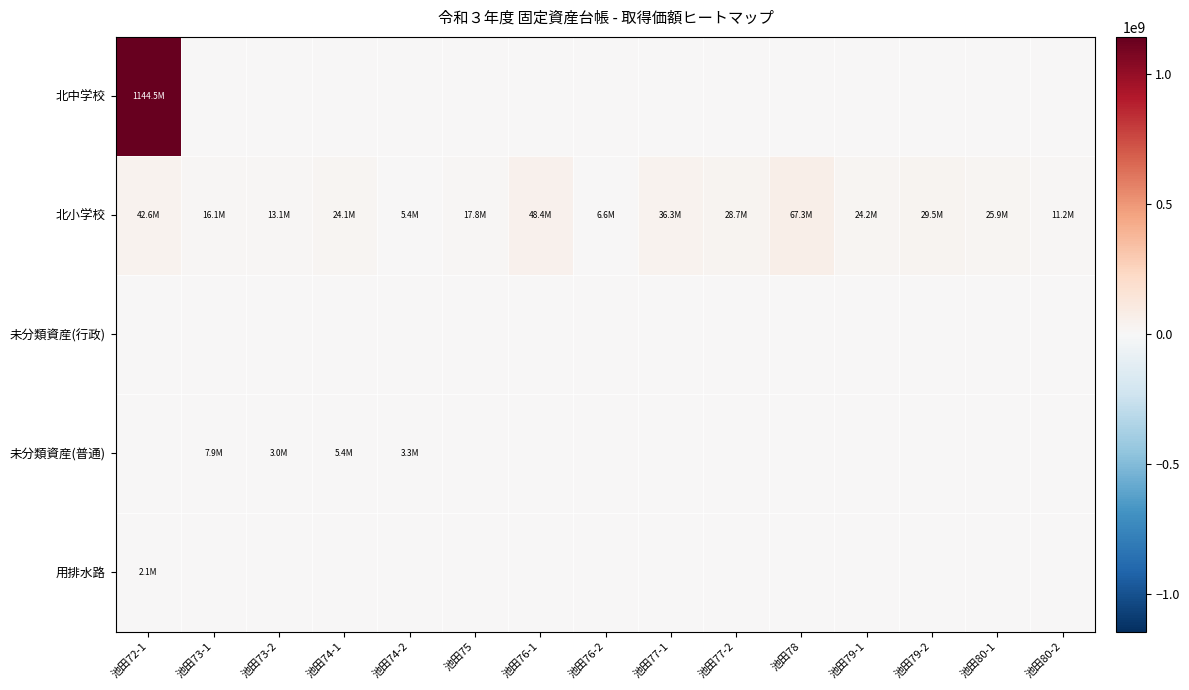

Reading left to right, extract all data points from this chart.

北中学校: 池田72-1=1144480600	池田73-1=0	池田73-2=0	池田74-1=0	池田74-2=0	池田75=0	池田76-1=0	池田76-2=0	池田77-1=0	池田77-2=0	池田78=0	池田79-1=0	池田79-2=0	池田80-1=0	池田80-2=0
北小学校: 池田72-1=42578400	池田73-1=16136400	池田73-2=13108000	池田74-1=24136800	池田74-2=5378800	池田75=17763600	池田76-1=48364000	池田76-2=6599200	池田77-1=36250400	池田77-2=28747200	池田78=67302800	池田79-1=24182000	池田79-2=29470400	池田80-1=25899600	池田80-2=11209600
未分類資産(行政): 池田72-1=0	池田73-1=0	池田73-2=0	池田74-1=0	池田74-2=0	池田75=0	池田76-1=0	池田76-2=0	池田77-1=0	池田77-2=0	池田78=0	池田79-1=0	池田79-2=0	池田80-1=0	池田80-2=0
未分類資産(普通): 池田72-1=0	池田73-1=7870920	池田73-2=3019200	池田74-1=5444880	池田74-2=3344800	池田75=0	池田76-1=0	池田76-2=0	池田77-1=0	池田77-2=0	池田78=0	池田79-1=0	池田79-2=0	池田80-1=0	池田80-2=0
用排水路: 池田72-1=2145500	池田73-1=0	池田73-2=0	池田74-1=0	池田74-2=0	池田75=0	池田76-1=0	池田76-2=0	池田77-1=0	池田77-2=0	池田78=0	池田79-1=0	池田79-2=0	池田80-1=0	池田80-2=0